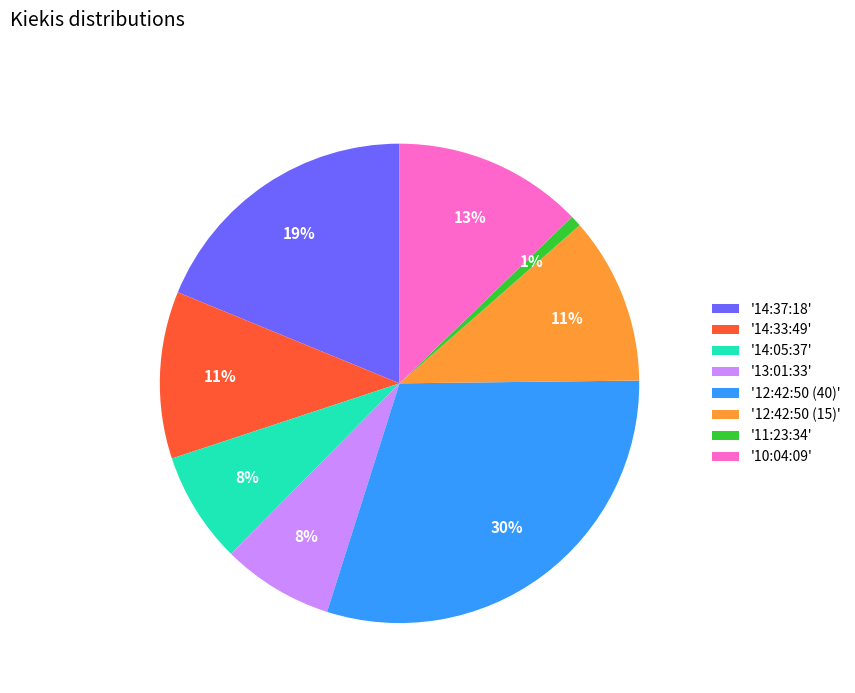

To the nearest percent, what is the average slice percentage?

12%